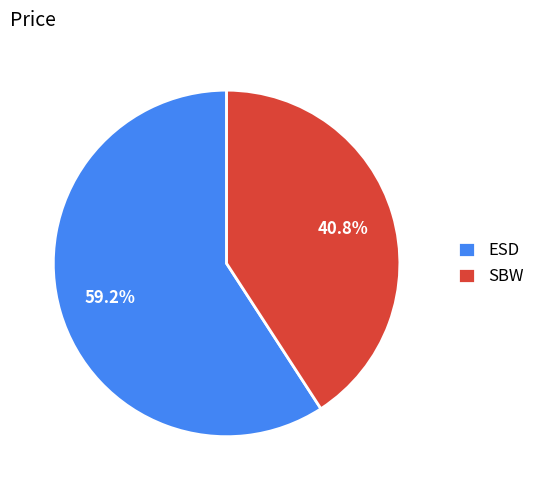

To the nearest percent, what is the difference between the ESD and SBW slice percentages?

18%